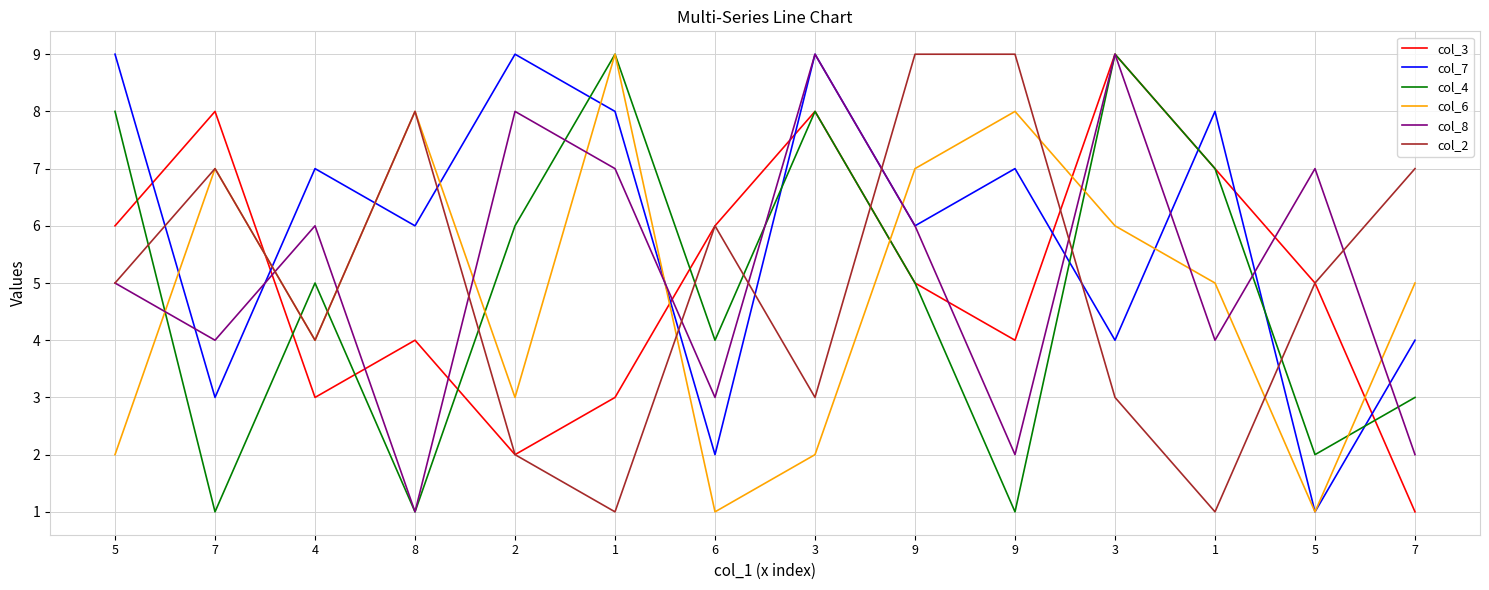

Reading right to left, what are all the values shown in this chart?

col_3: 1	5	7	9	4	5	8	6	3	2	4	3	8	6
col_7: 4	1	8	4	7	6	9	2	8	9	6	7	3	9
col_4: 3	2	7	9	1	5	8	4	9	6	1	5	1	8
col_6: 5	1	5	6	8	7	2	1	9	3	8	4	7	2
col_8: 2	7	4	9	2	6	9	3	7	8	1	6	4	5
col_2: 7	5	1	3	9	9	3	6	1	2	8	4	7	5